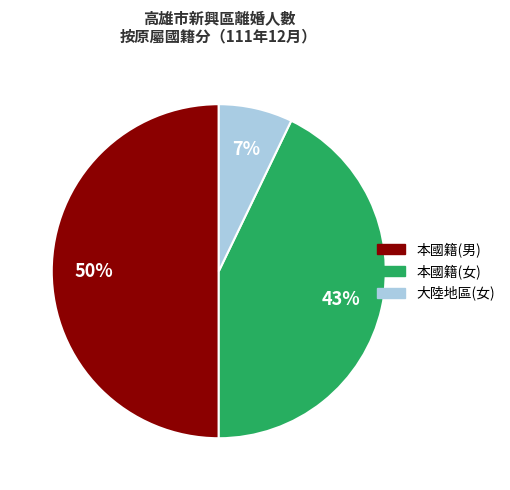

To the nearest percent, what is the average slice percentage?

33%